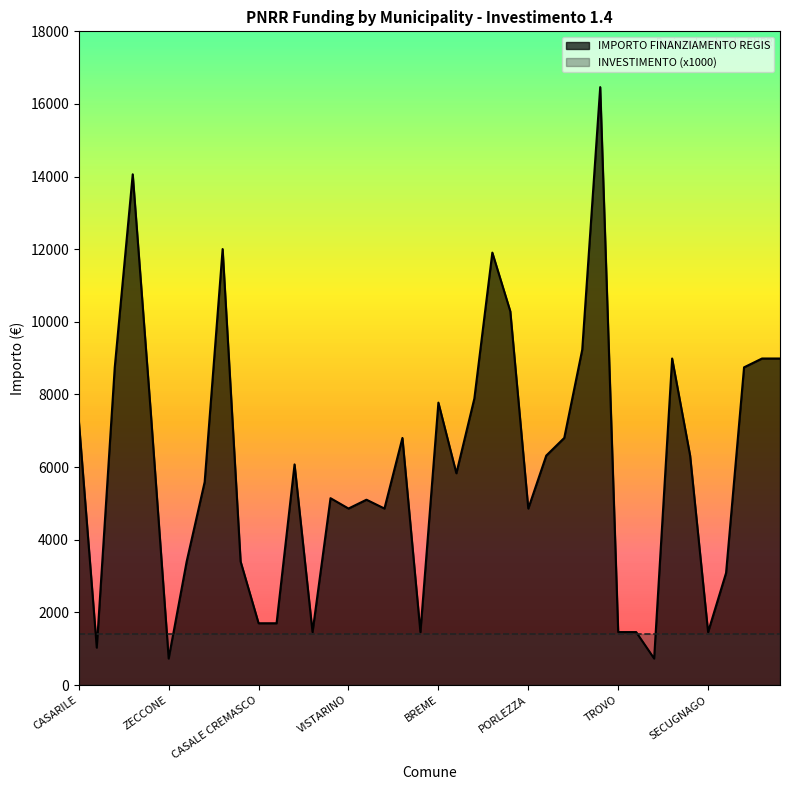

The value at MELZO is 16464. True or false?

True